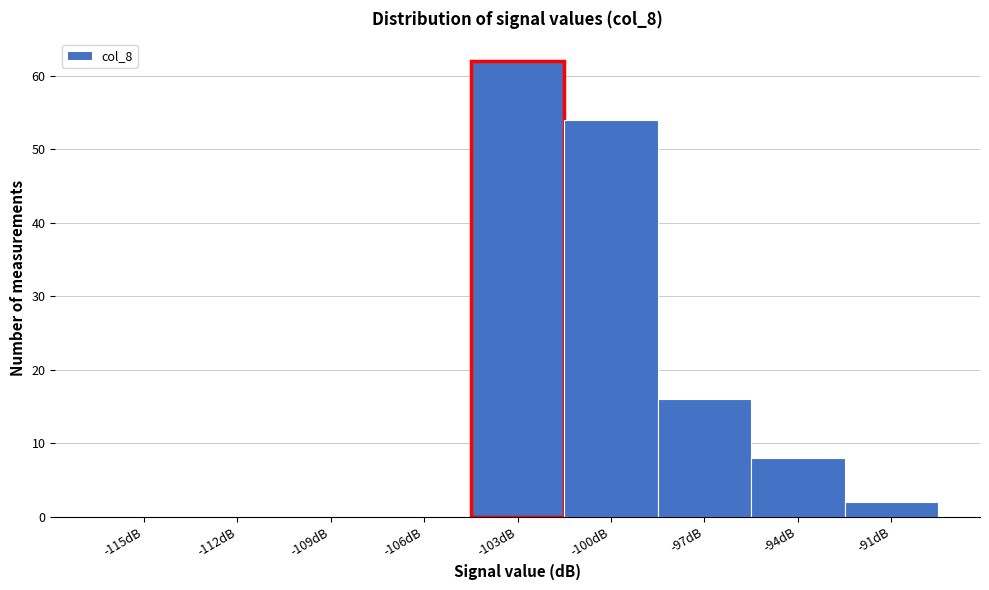

Reading left to right, what are all the values shown in this chart?

-115dB=0	-112dB=0	-109dB=0	-106dB=0	-103dB=62	-100dB=54	-97dB=16	-94dB=8	-91dB=2